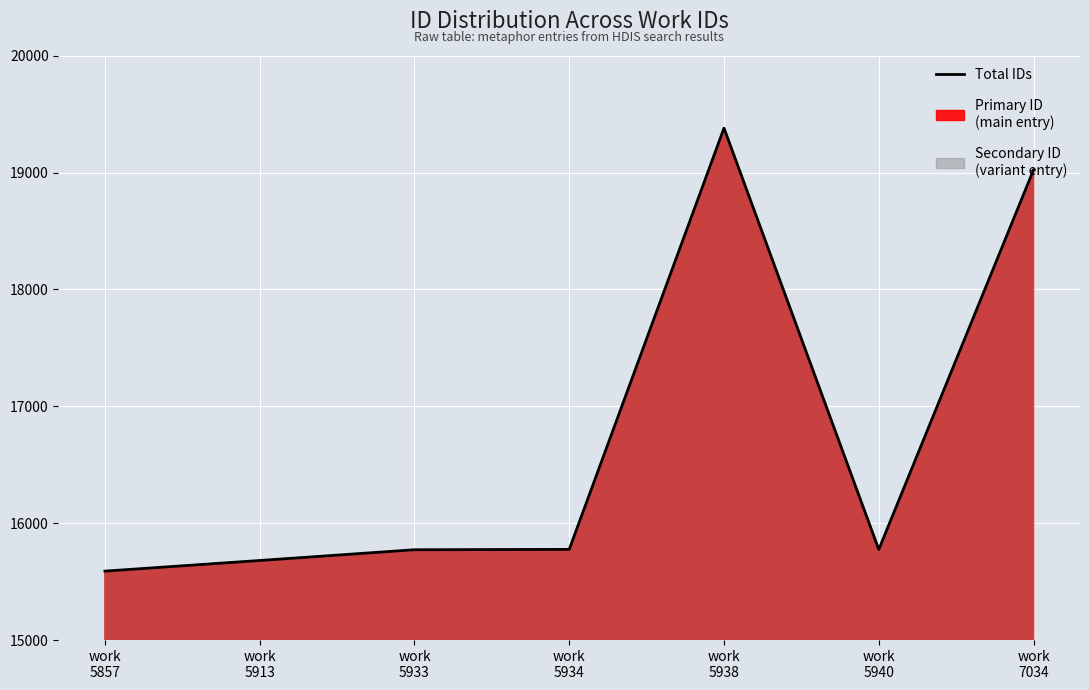

What is the approximate value at work
5934, to the nearest 50?

15800